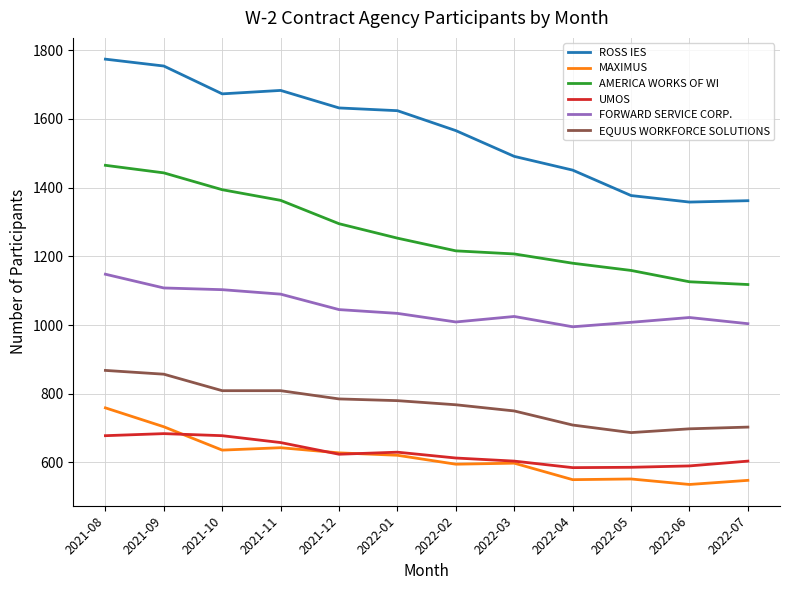

What is the average value of the MAXIMUS series?

614